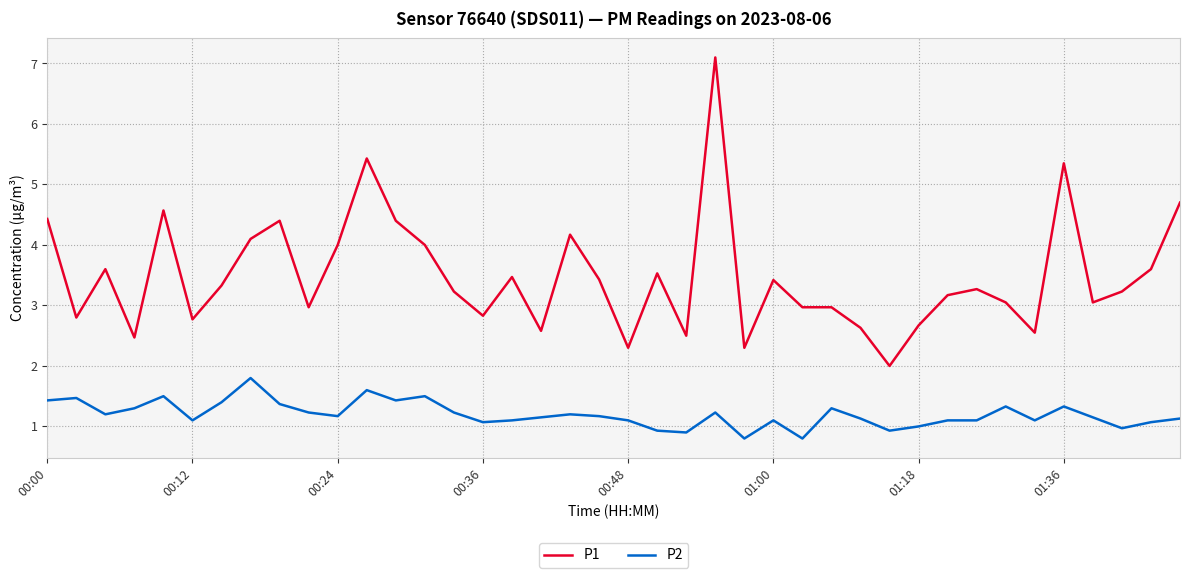

Which series has the widest spread of values?

P1